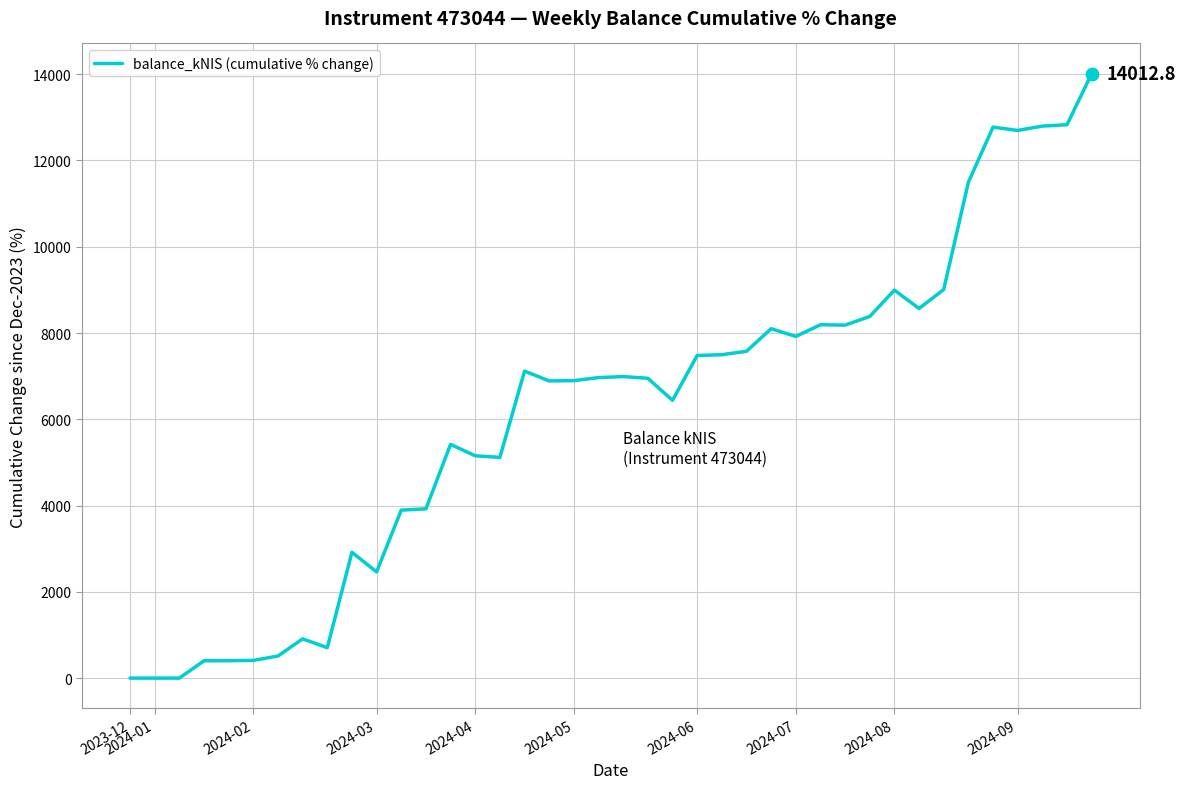

What is the greatest value displayed?

14012.8